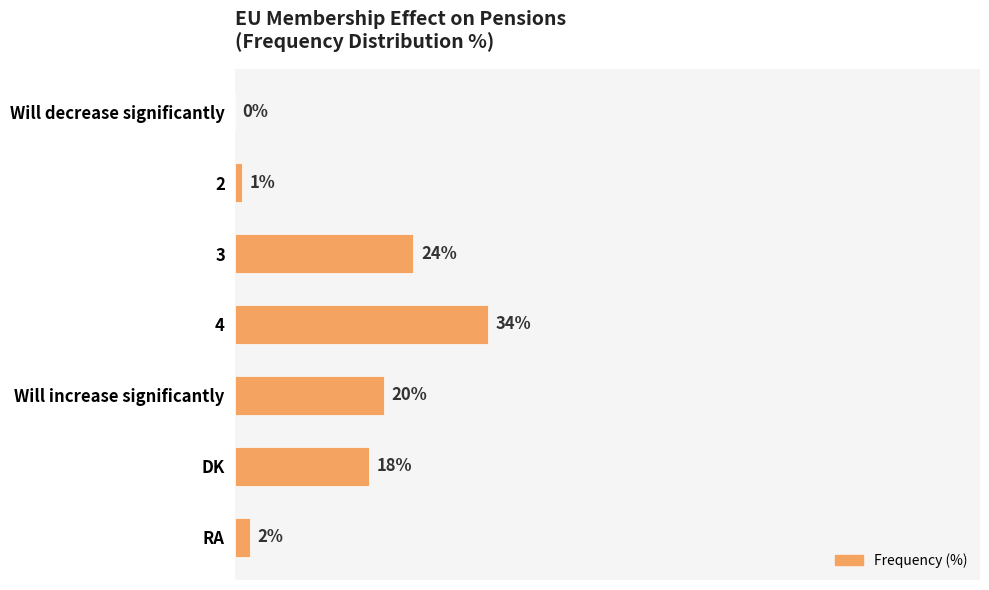

Where is the data nearest to the value 17?

DK